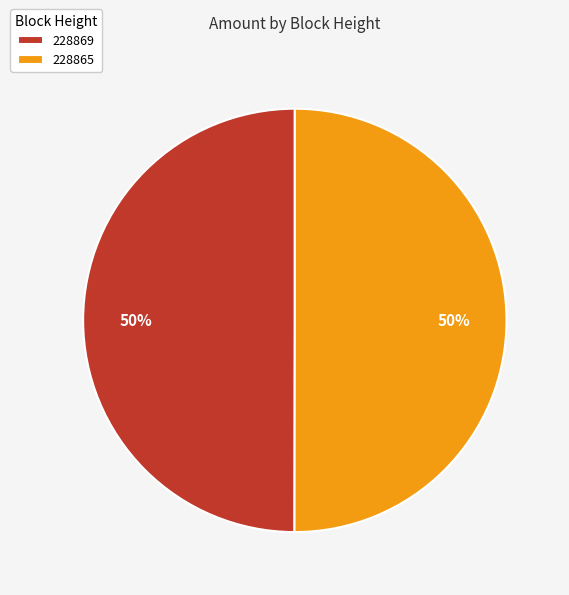

Is it true that 228865 is 63% of the pie?

False